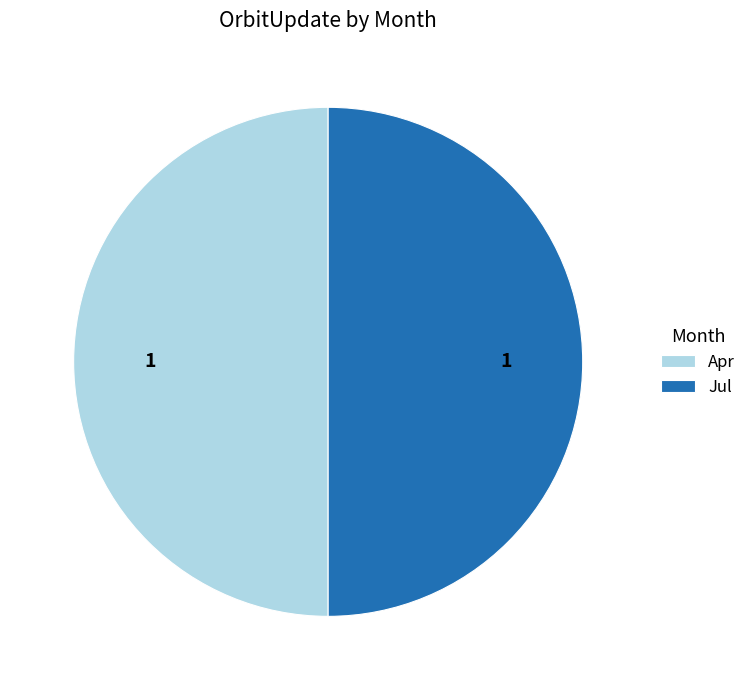

True or false: Jul accounts for 65% of the total.

False